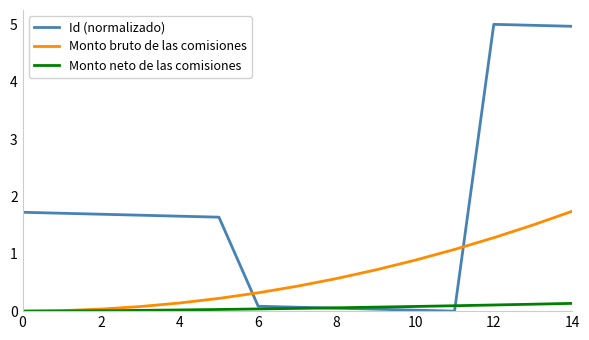

What is the maximum value for Id (normalizado)?

5.0